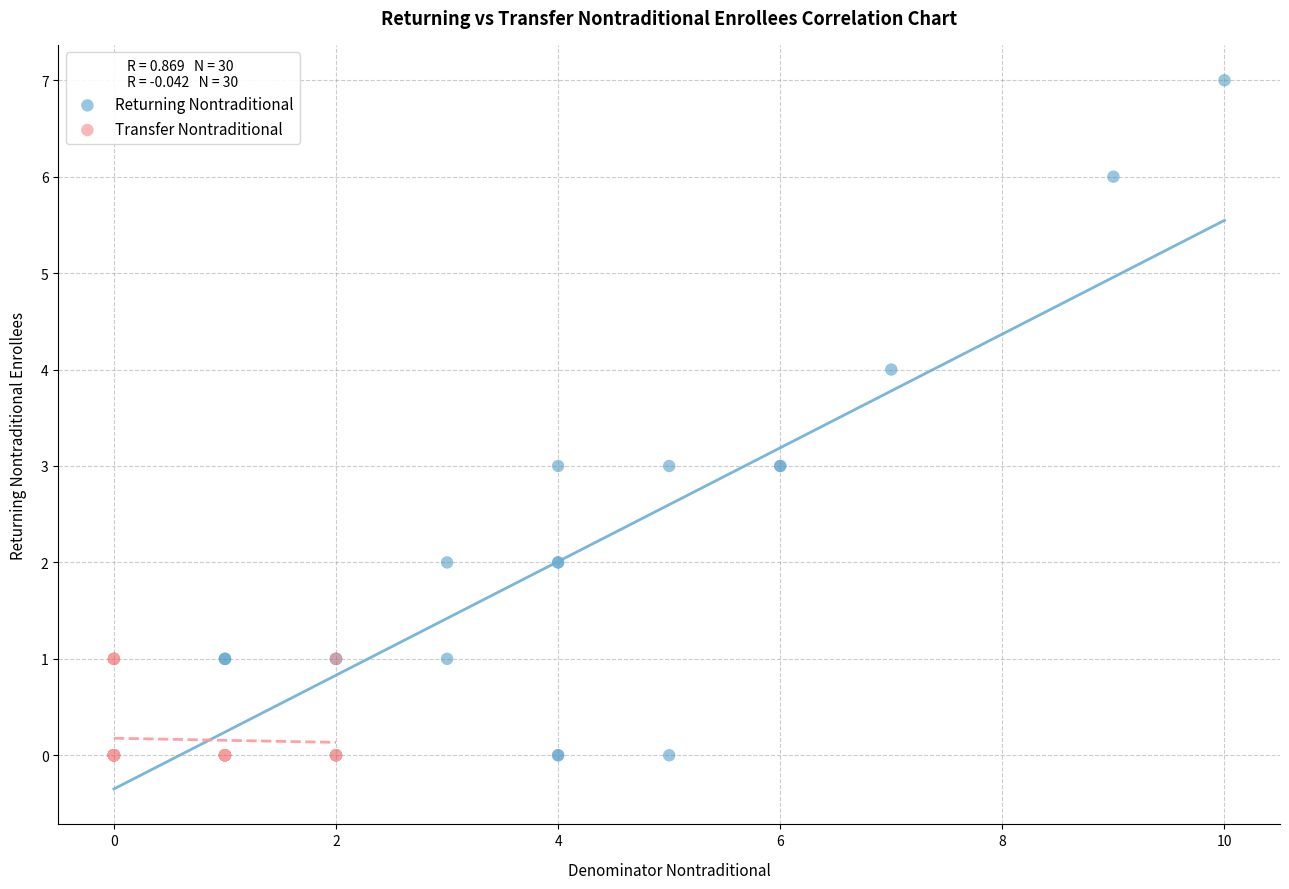

Which series has the widest spread of Y values?

Returning Nontraditional